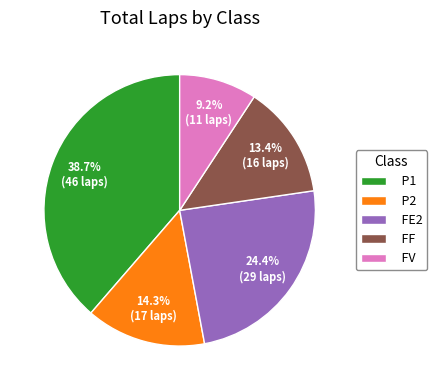

What percentage do FE2 and P2 together represent?

38.7%